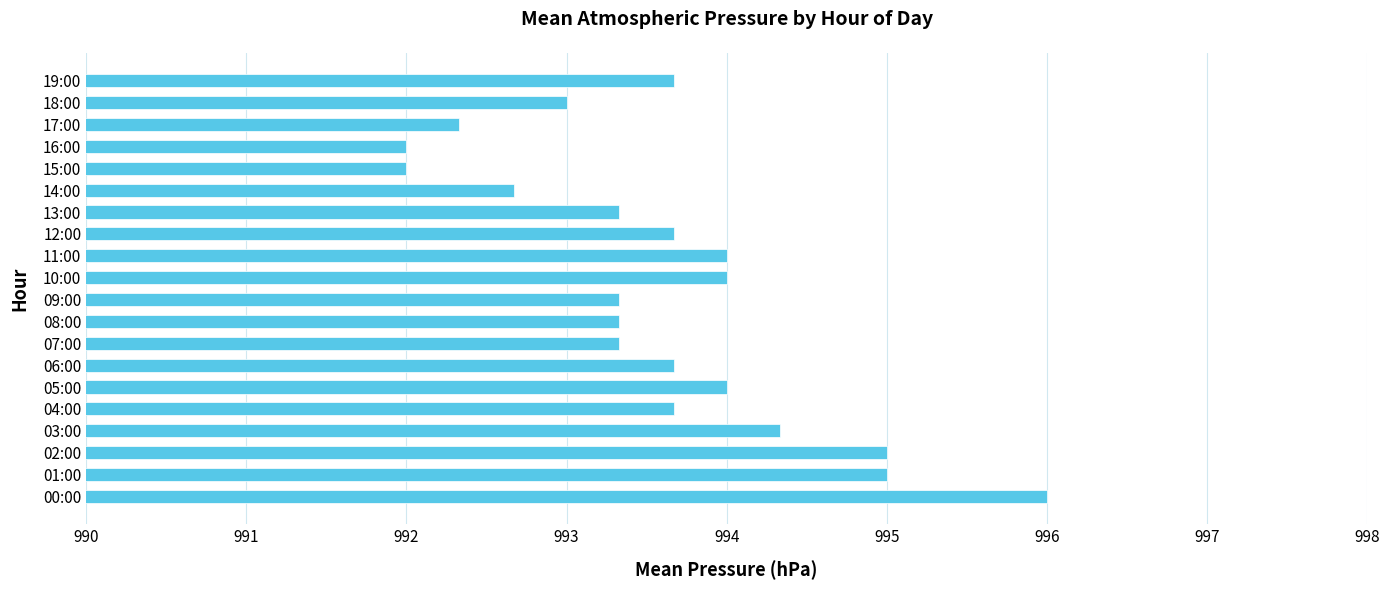

What is the average value?

993.6